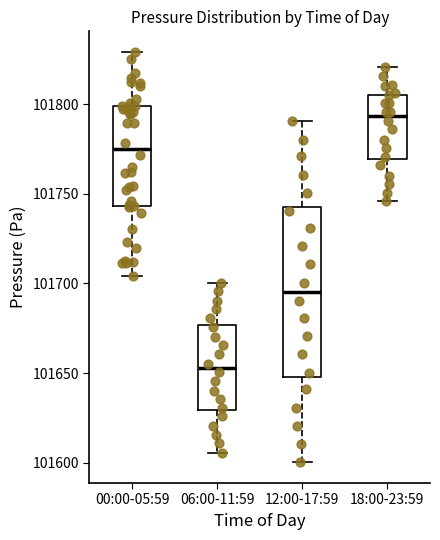

Reading left to right, transcribe this box plot: for each box, give where its median line is, the range the box spans, and where its two whiskers end, as read against the y-axis. The values are not printed on the chart, so give them approximately, as read against the axis.

00:00-05:59: median 101775, box 101745 to 101800, whiskers 101705 to 101830
06:00-11:59: median 101655, box 101630 to 101675, whiskers 101605 to 101700
12:00-17:59: median 101695, box 101650 to 101745, whiskers 101600 to 101790
18:00-23:59: median 101795, box 101770 to 101805, whiskers 101745 to 101820